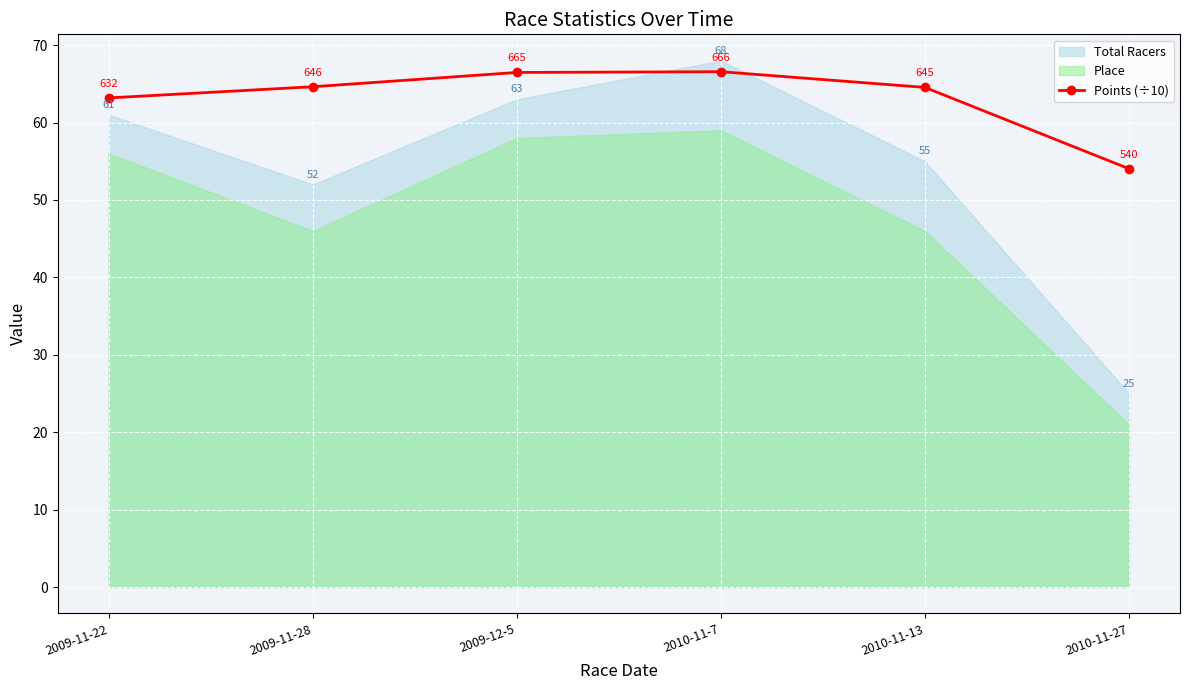

Which label corresponds to the largest value in the chart?

2010-11-7